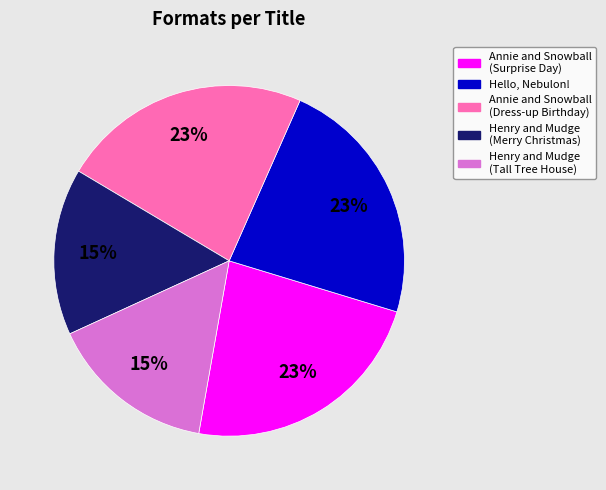

To the nearest percent, what is the average slice percentage?

20%